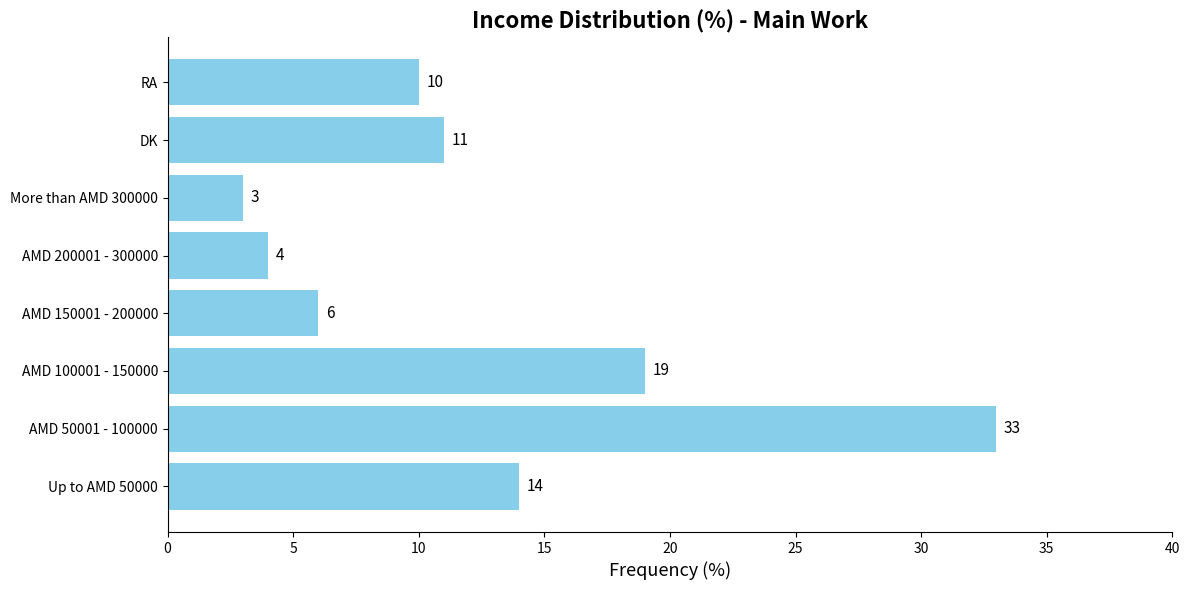

Read the value at AMD 100001 - 150000.

19